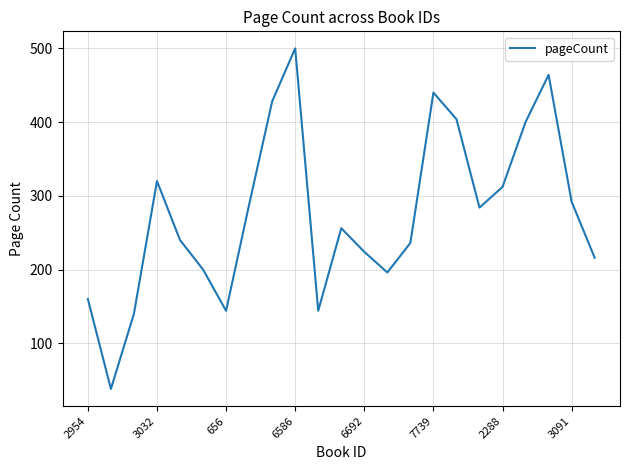

Reading right to left, transcribe all the data shown in this chart.

216	292	464	400	312	284	404	440	236	196	224	256	144	500	428	288	144	200	240	320	140	38	160